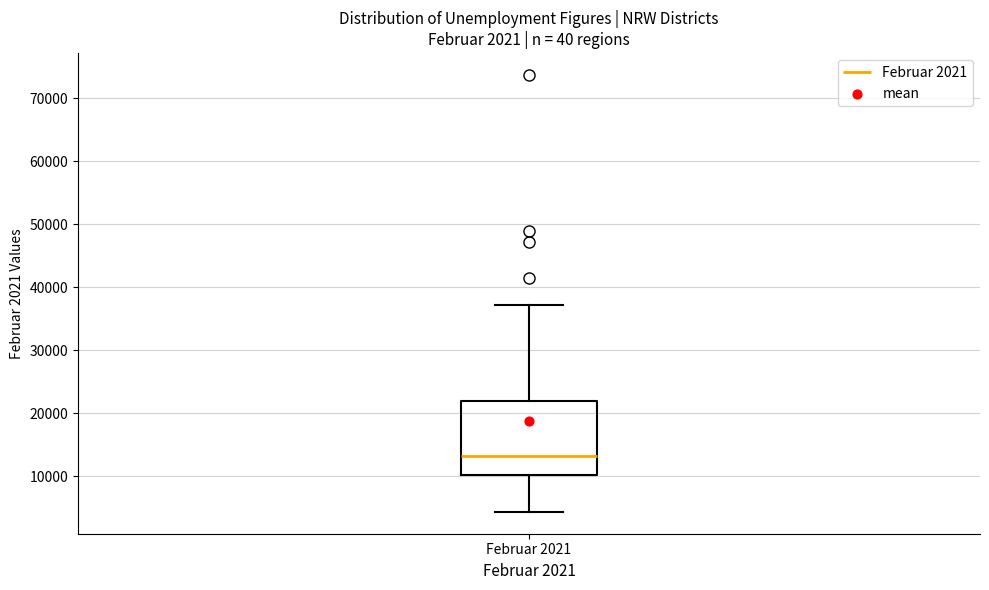

Where does the lower whisker of the box for Februar 2021 end on the y-axis? The values are not printed on the chart, so give them approximately, as read against the axis.

4000